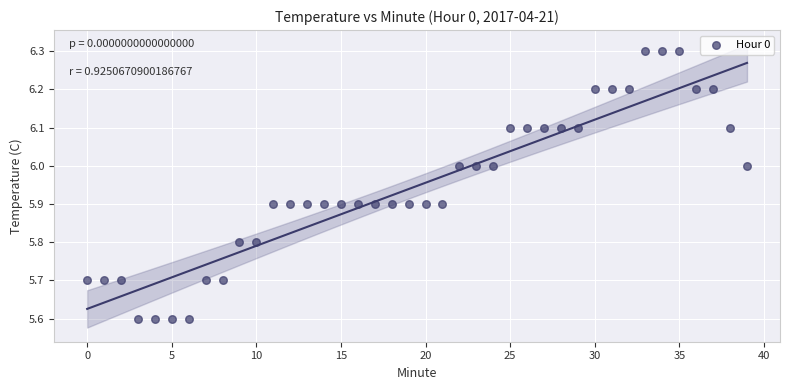

What is the range of Y values (max minus min)?

0.7